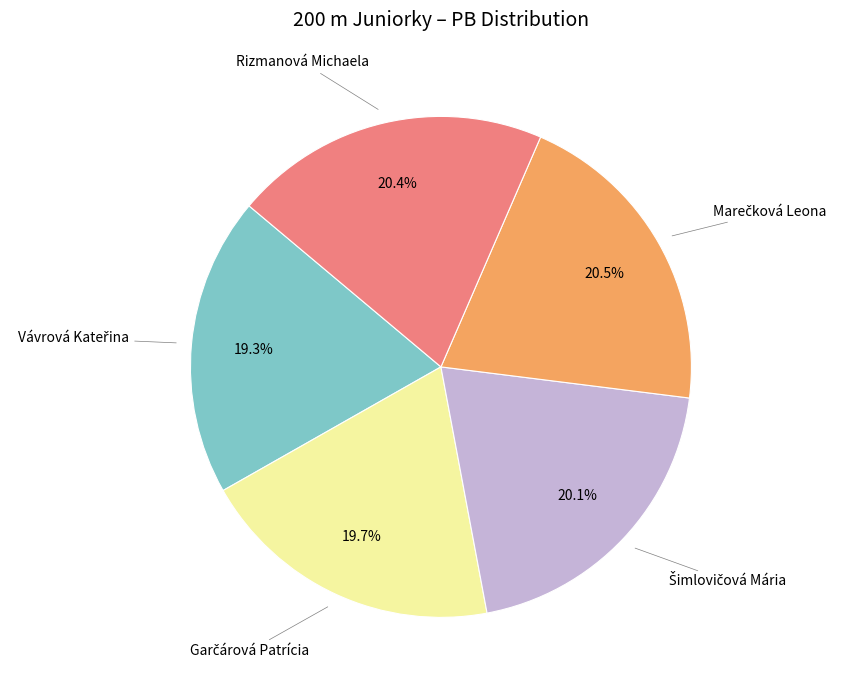

Is there a majority slice in this chart?

No